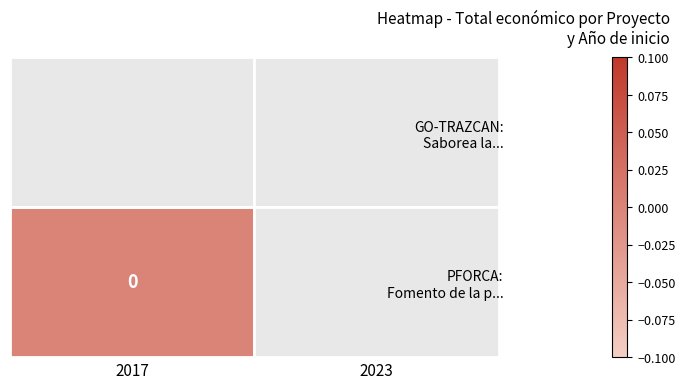

List the labels in order of GO-TRAZCAN: Saborea la... value, smallest first.

2017, 2023